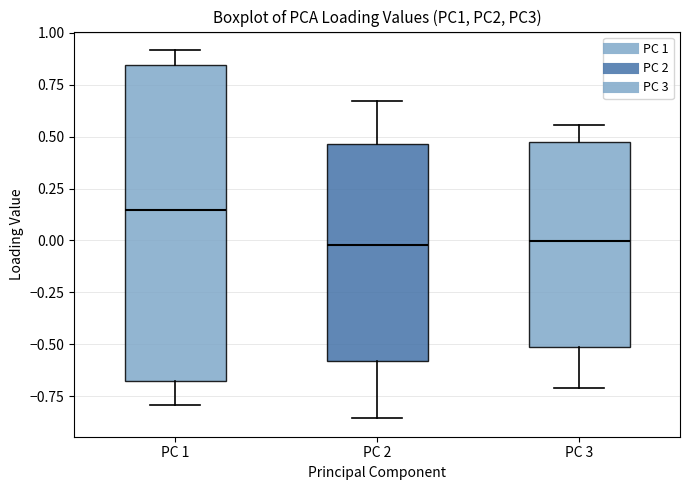

Where does the upper whisker of the box for PC 3 end on the y-axis? The values are not printed on the chart, so give them approximately, as read against the axis.

0.55